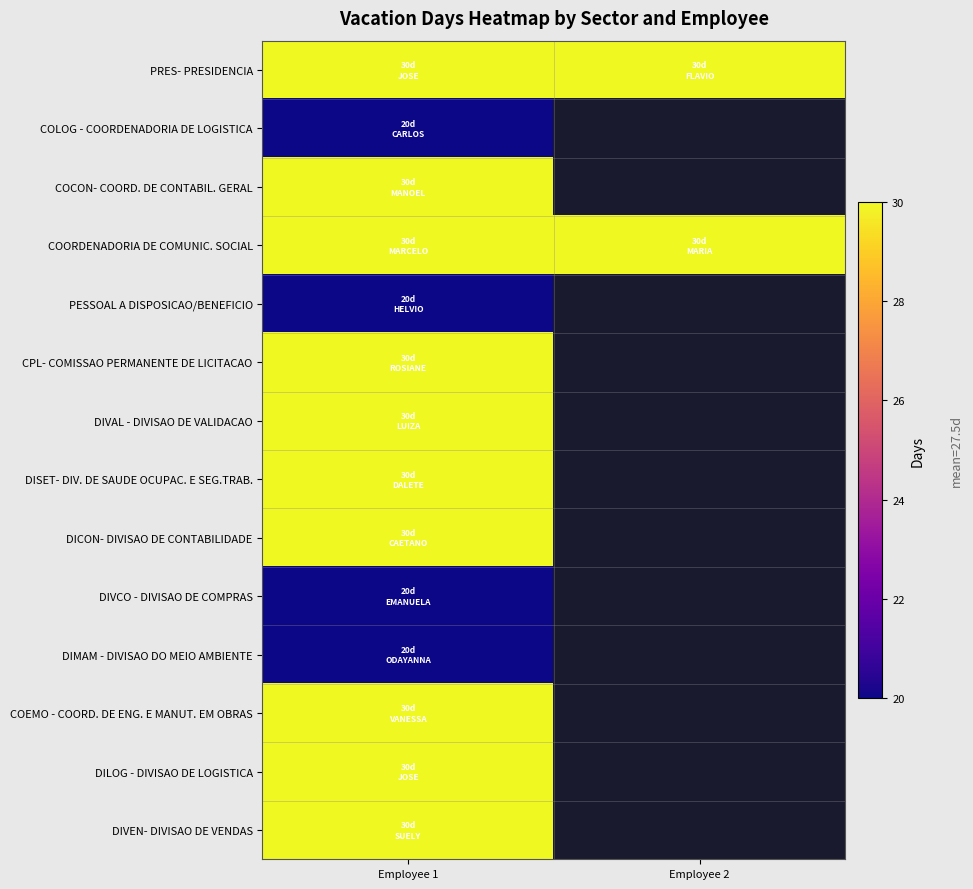

Rank the categories by COEMO - COORD. DE ENG. E MANUT. EM OBRAS value from highest to lowest.

Employee 1, Employee 2